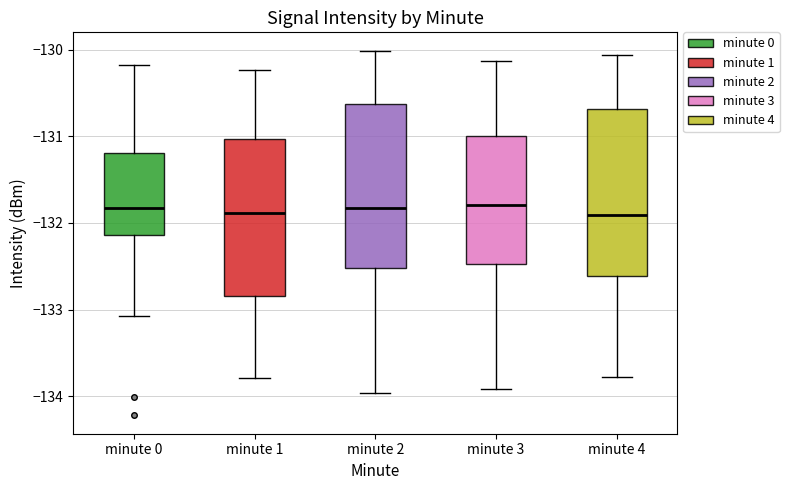

Reading left to right, read every box against the y-axis: the position of its median line, the range the box covers, and the ends of its whiskers. The values are not printed on the chart, so give them approximately, as read against the axis.

minute 0: median -131.8, box -132.1 to -131.2, whiskers -133.1 to -130.2
minute 1: median -131.9, box -132.8 to -131.0, whiskers -133.8 to -130.2
minute 2: median -131.8, box -132.5 to -130.6, whiskers -134.0 to -130.0
minute 3: median -131.8, box -132.5 to -131.0, whiskers -133.9 to -130.1
minute 4: median -131.9, box -132.6 to -130.7, whiskers -133.8 to -130.1